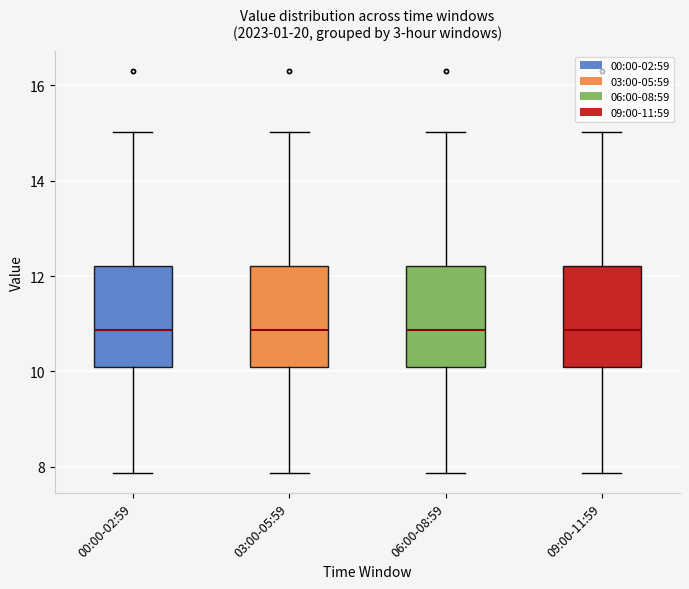

Reading left to right, transcribe this box plot: for each box, give where its median line is, the range the box spans, and where its two whiskers end, as read against the y-axis. The values are not printed on the chart, so give them approximately, as read against the axis.

00:00-02:59: median 10.8, box 10.0 to 12.2, whiskers 7.8 to 15.0
03:00-05:59: median 10.8, box 10.0 to 12.2, whiskers 7.8 to 15.0
06:00-08:59: median 10.8, box 10.0 to 12.2, whiskers 7.8 to 15.0
09:00-11:59: median 10.8, box 10.0 to 12.2, whiskers 7.8 to 15.0